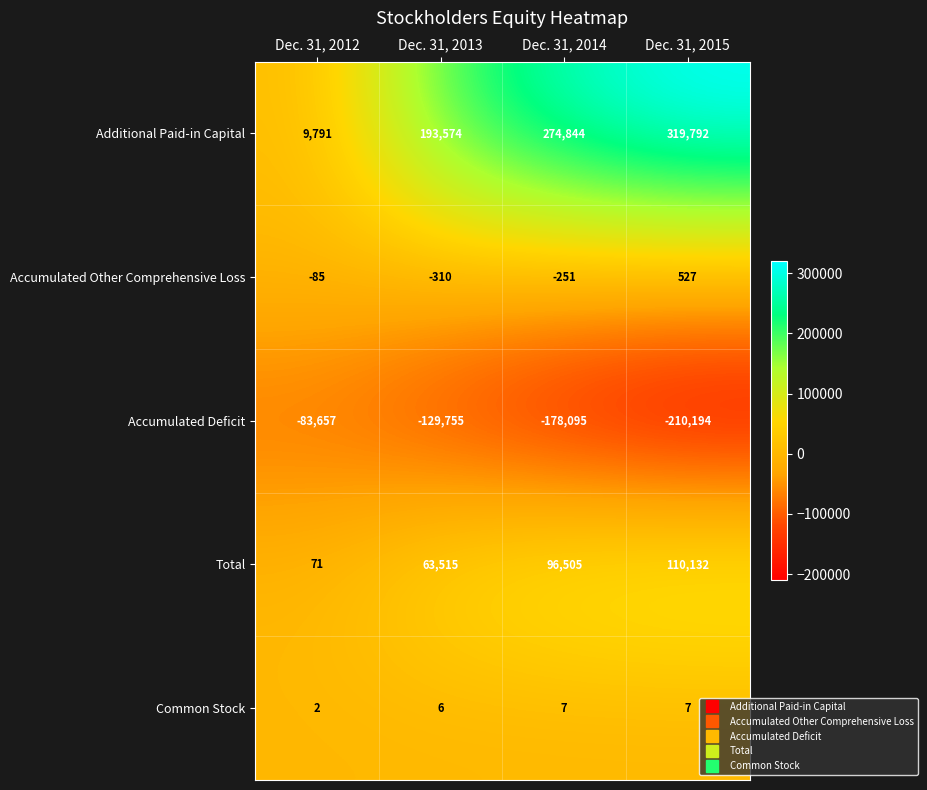

Is it true that Accumulated Deficit equals -295380 at Dec. 31, 2014?

False